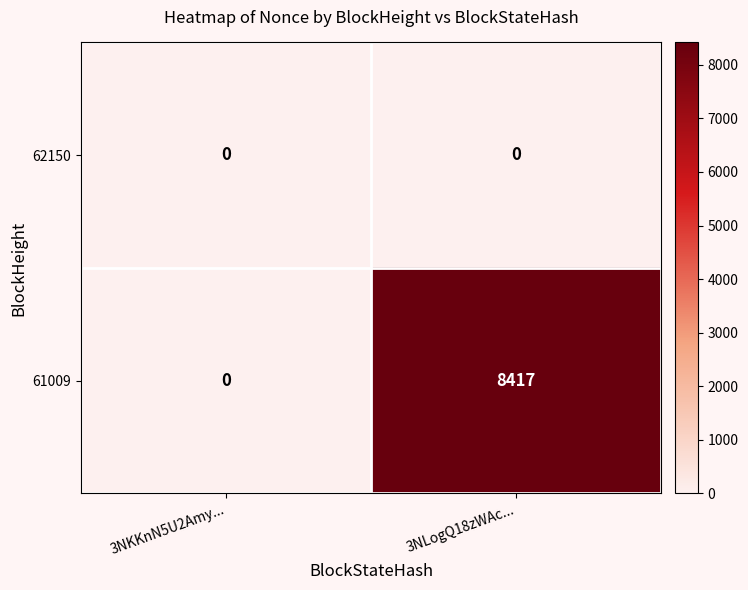

At which category is the sum across all series the highest?

3NLogQ18zWAc...